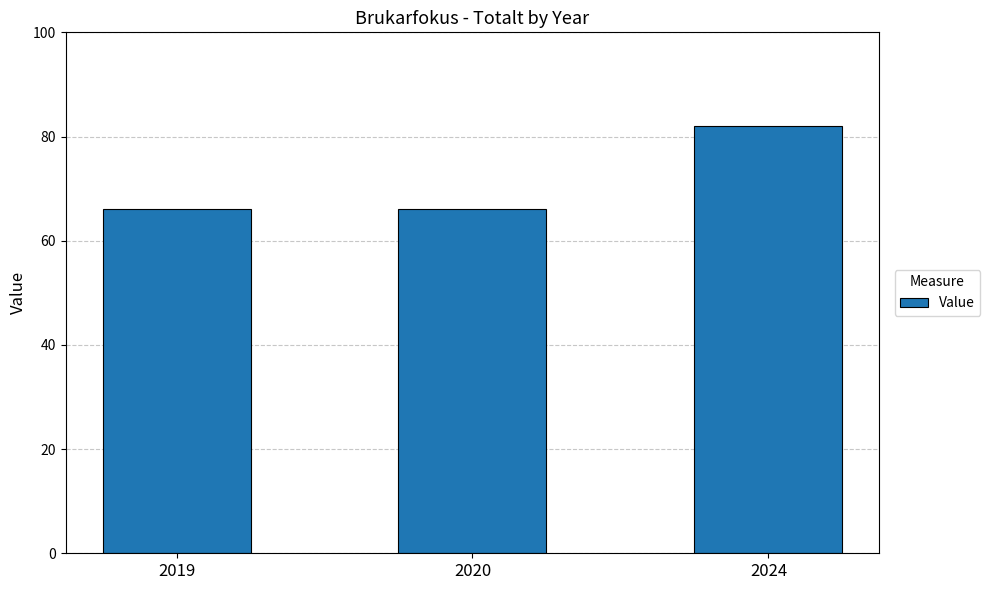

Count the number of categories in the chart.

3